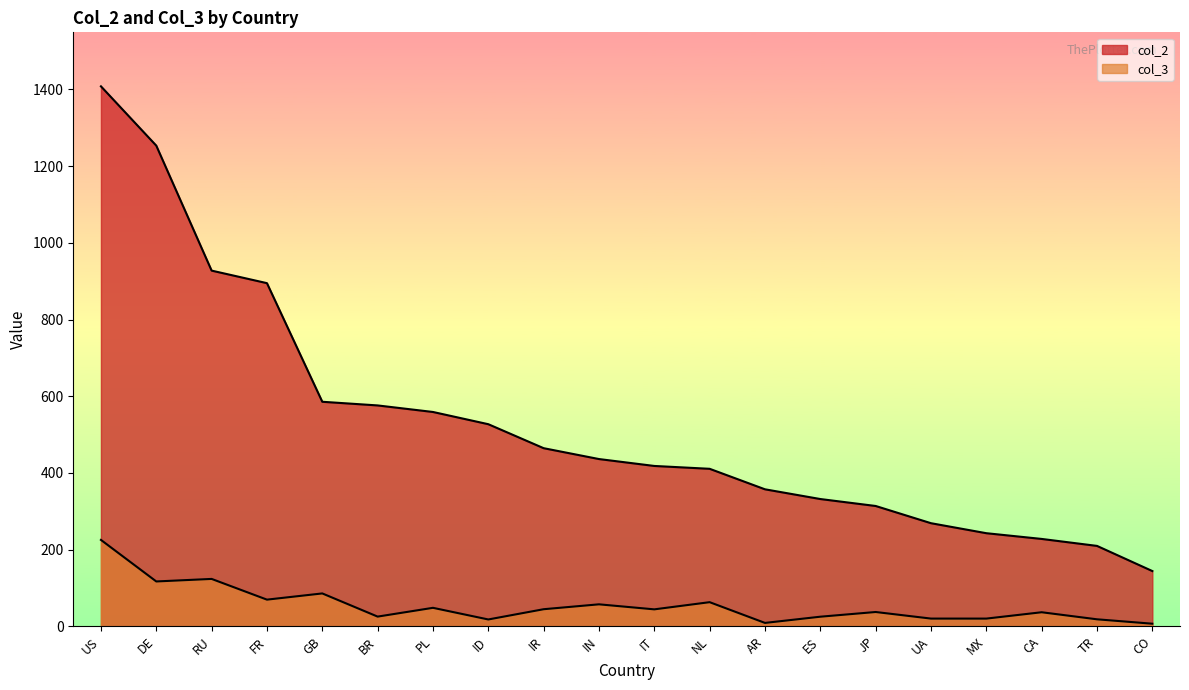

What is the sum of all col_2 values?

10558.3